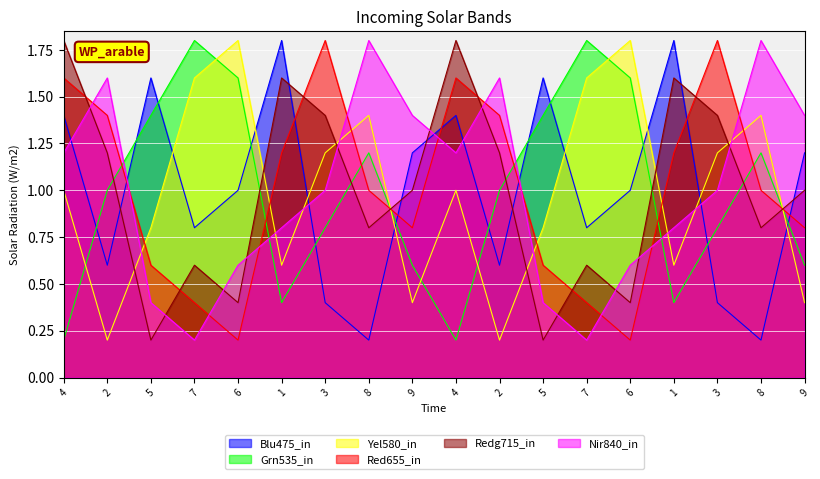

What is the maximum value shown in the chart?

1.8